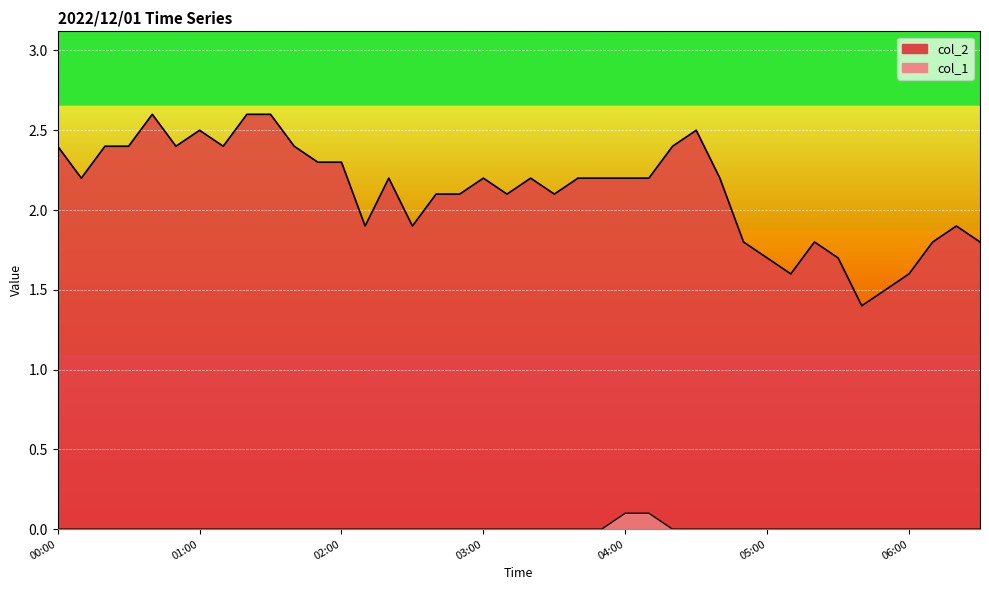

True or false: col_2 and col_1 cross at least once.

False